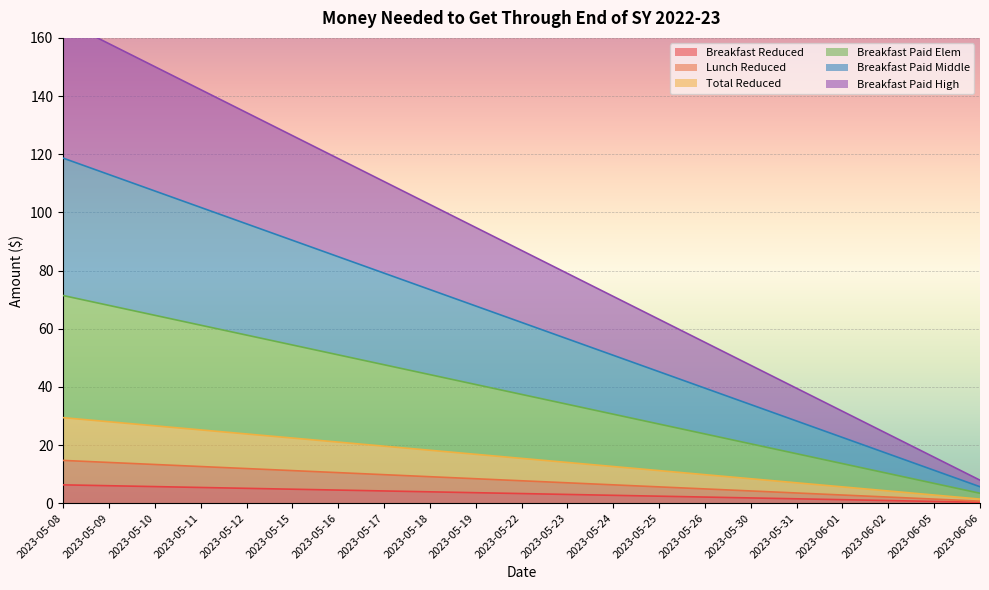

The Breakfast Reduced series shows 2.1 at 2023-05-26. True or false?

True